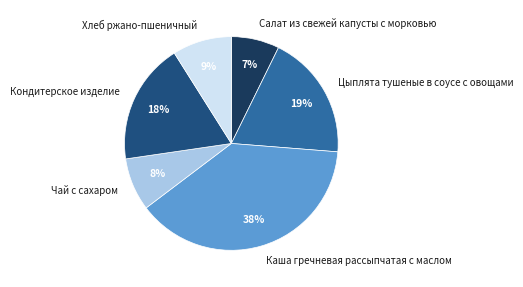

How many slices are in this pie chart?

6